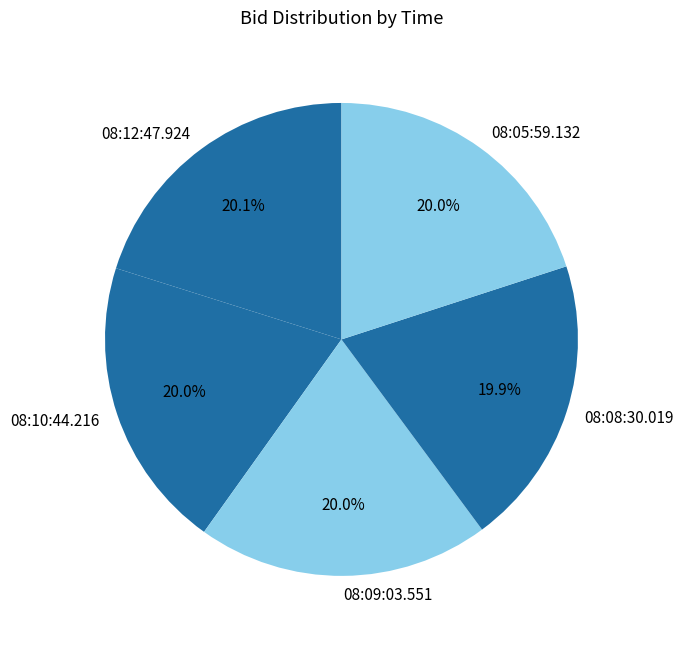

Does 08:09:03.551 represent more than half of the total?

No